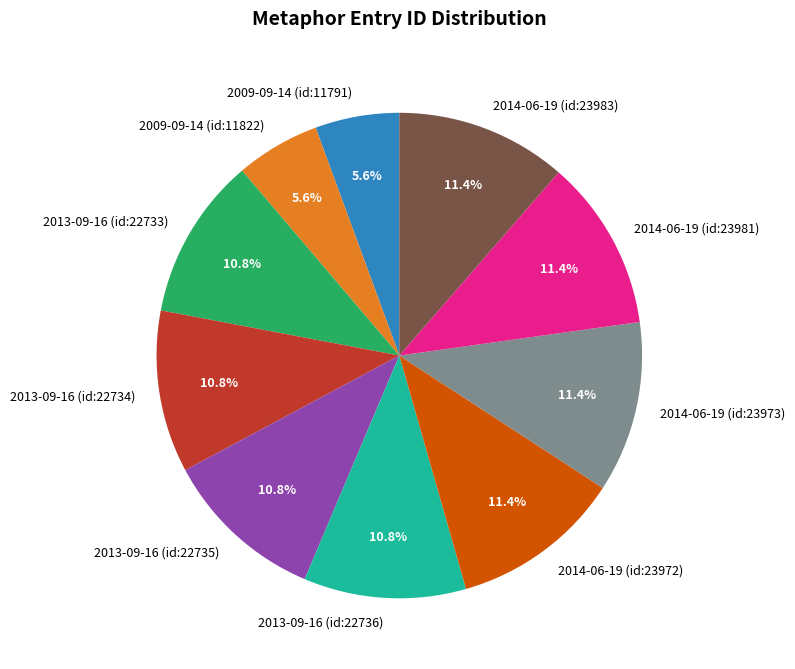

Combined, what portion of the pie is 2013-09-16 (id:22736) and 2013-09-16 (id:22733)?

21.6%